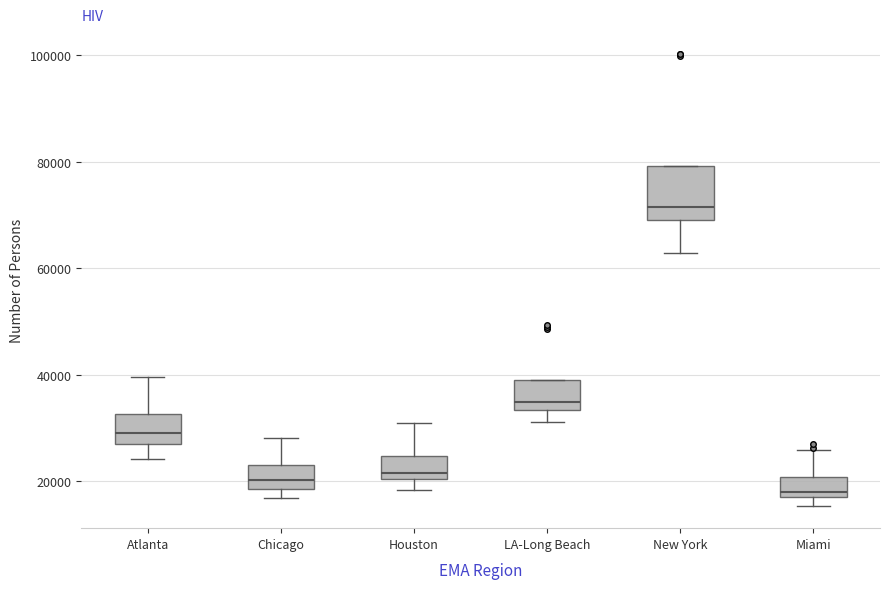

Comparing the boxes themselves (not the whiskers), which one is the tallest?

New York